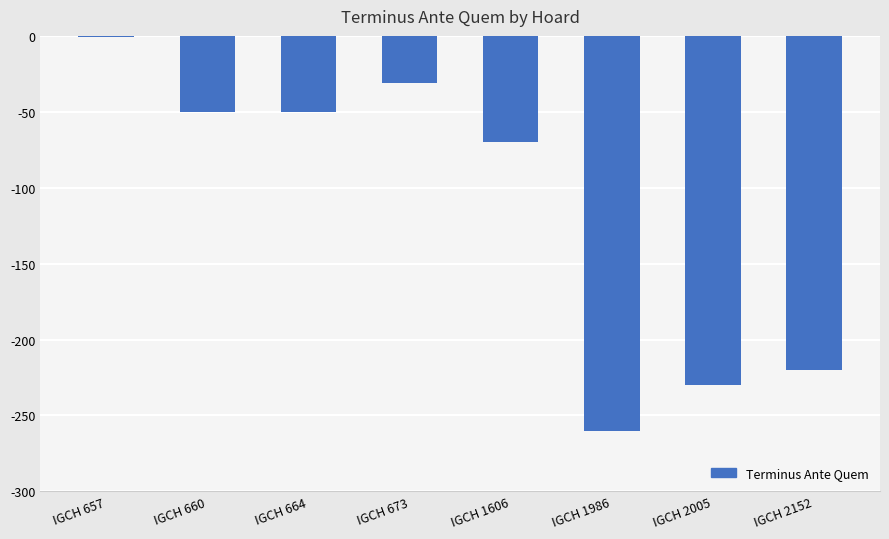

Does the chart contain stacked bars?

No